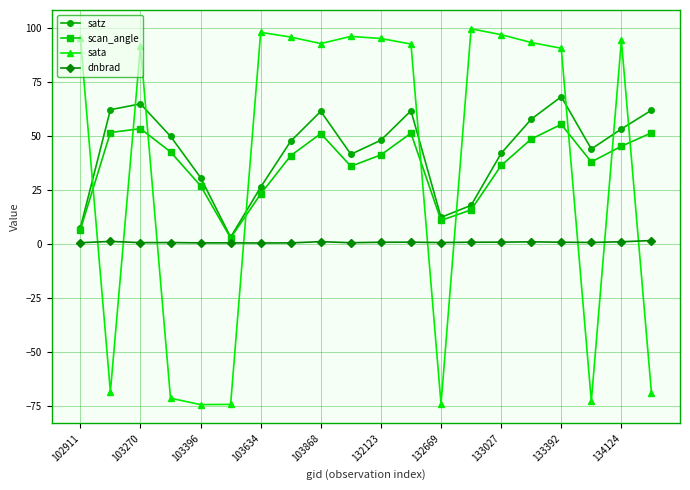

True or false: satz and dnbrad intersect in this chart.

False